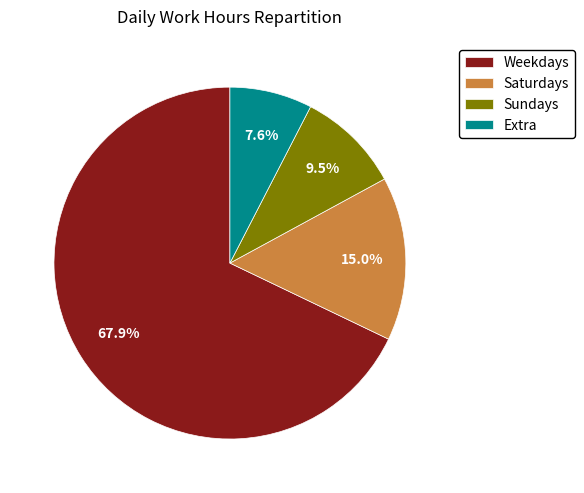

To the nearest percent, what is the difference between the largest and smallest slice percentages?

60%